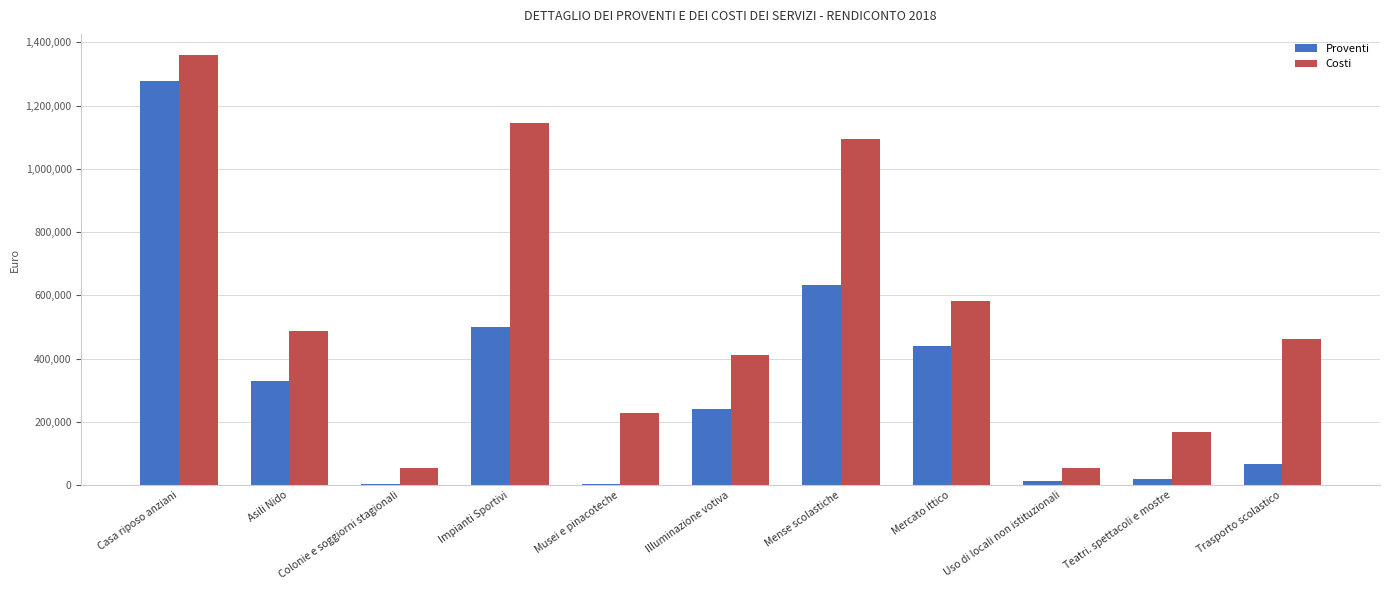

What are all the series names shown in the legend?

Proventi, Costi